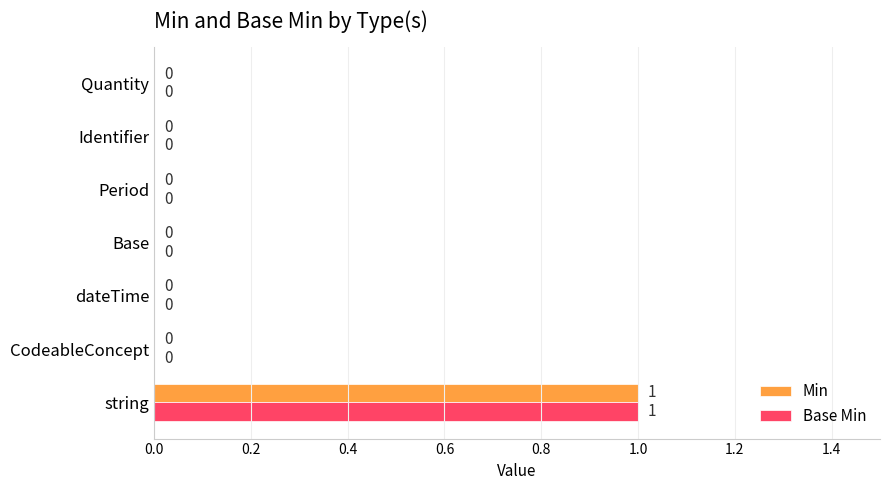

At which category is the sum across all series the highest?

string